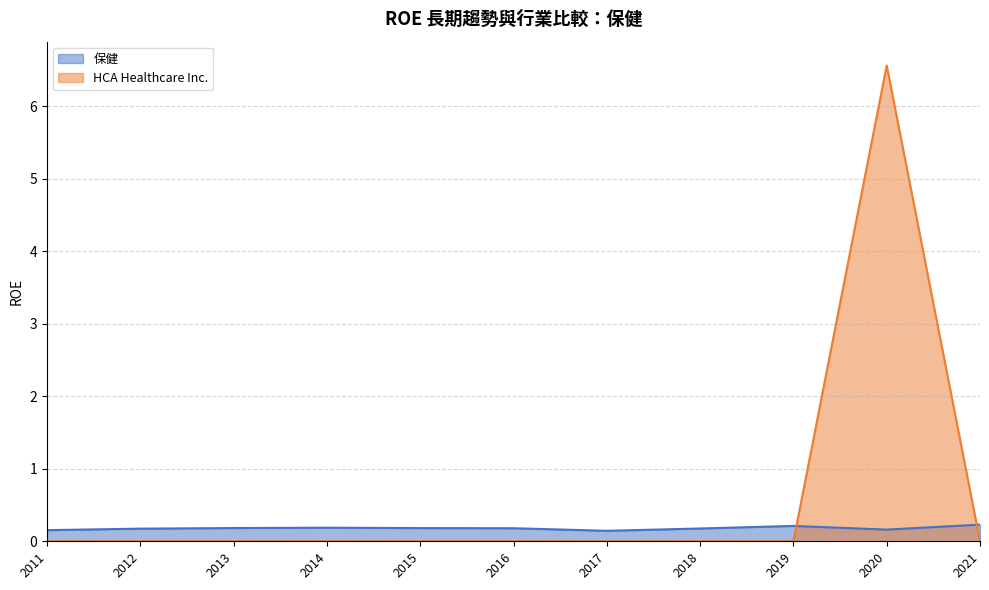

Rank the categories by HCA Healthcare Inc. value from lowest to highest.

2021, 2019, 2018, 2017, 2016, 2015, 2014, 2013, 2012, 2011, 2020